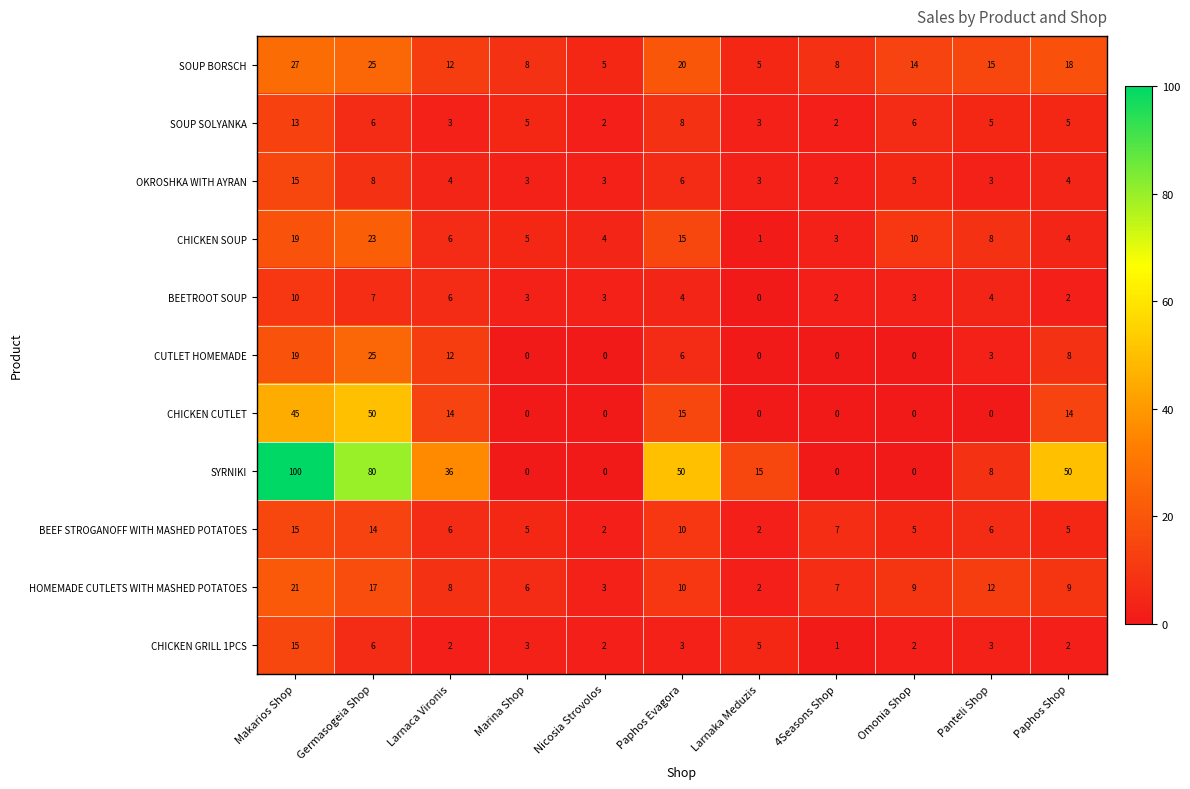

Is it true that SOUP BORSCH equals 14 at Omonia Shop?

True